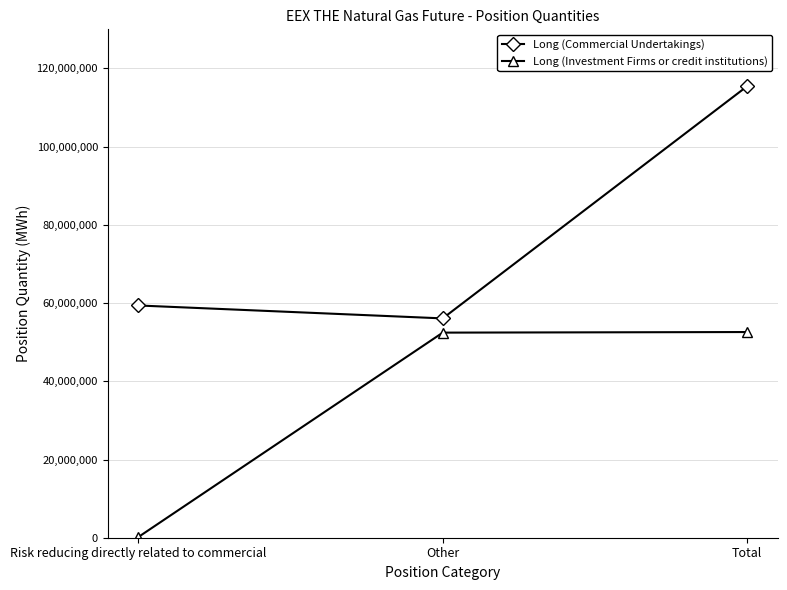

Which series has the largest total across all categories?

Long (Commercial Undertakings)